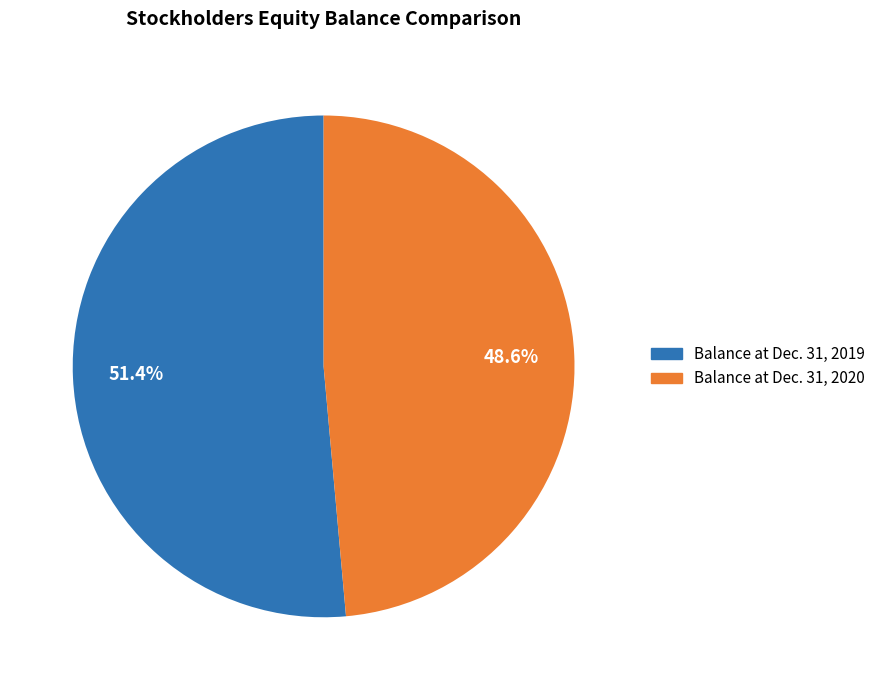

Between Balance at Dec. 31, 2020 and Balance at Dec. 31, 2019, which is larger?

Balance at Dec. 31, 2019